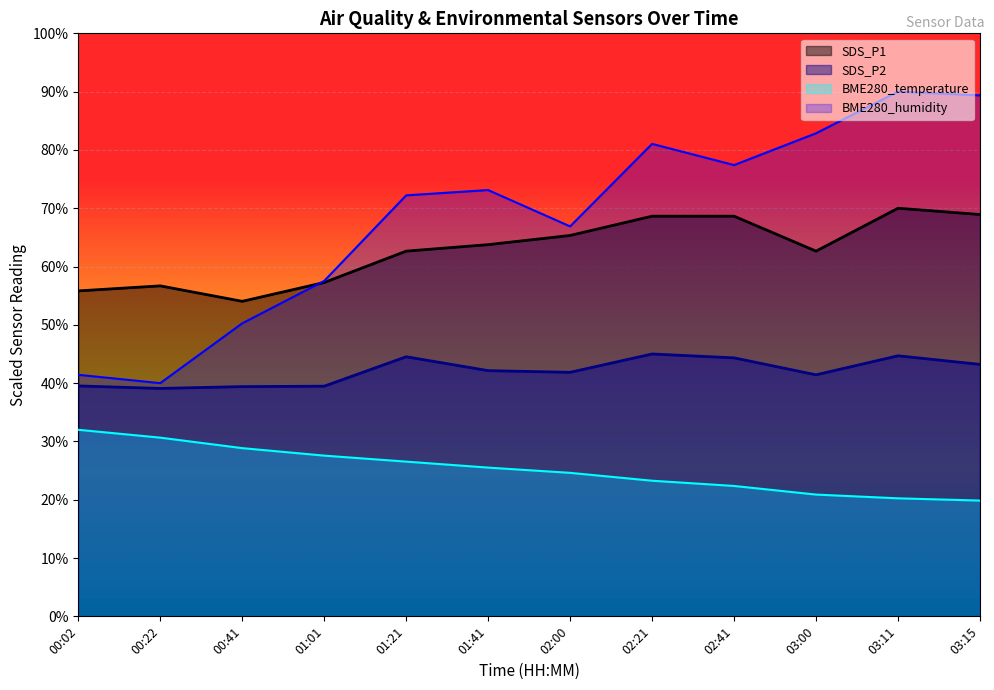

What position from the left is 00:41?

3